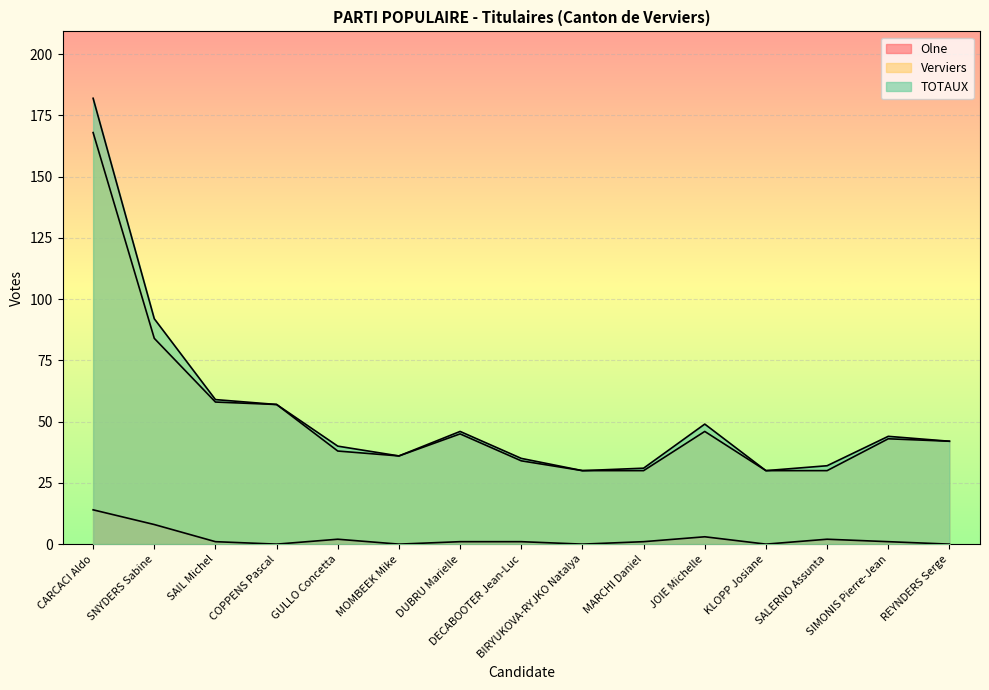

Reading left to right, list all the values displayed in this chart.

Olne: 14	8	1	0	2	0	1	1	0	1	3	0	2	1	0
Verviers: 168	84	58	57	38	36	45	34	30	30	46	30	30	43	42
TOTAUX: 182	92	59	57	40	36	46	35	30	31	49	30	32	44	42